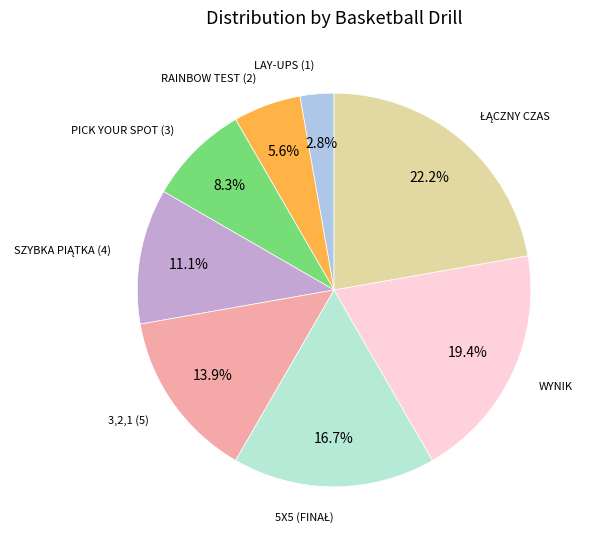

Combined, what portion of the pie is LAY-UPS (1) and 3,2,1 (5)?

16.7%